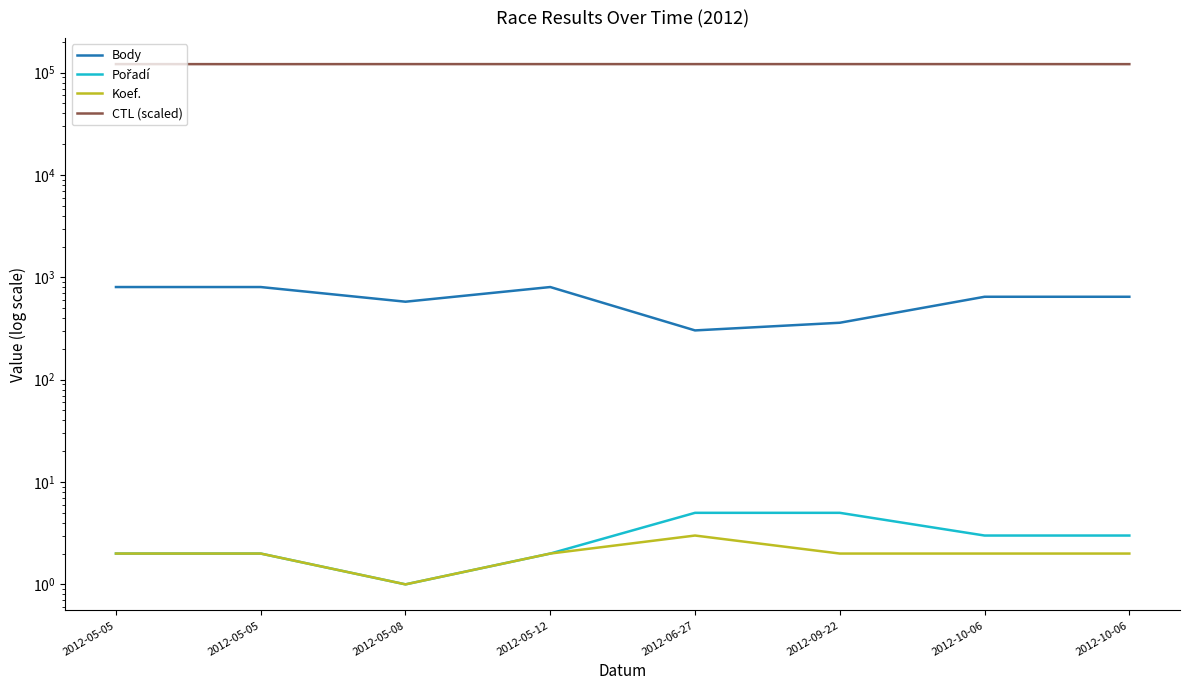

Between 2012-05-08 and 2012-05-12, which series saw the biggest shift?

Body